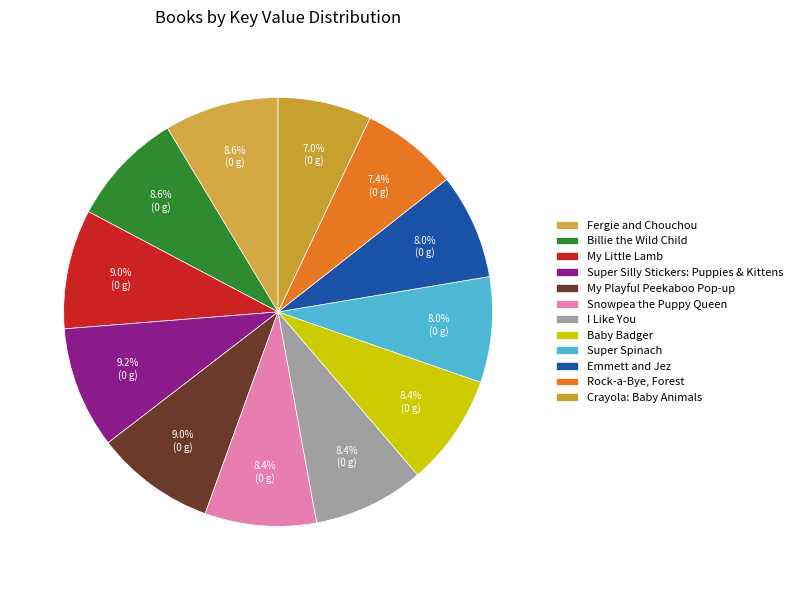

The My Playful Peekaboo Pop-up slice represents 9% of the pie. True or false?

True